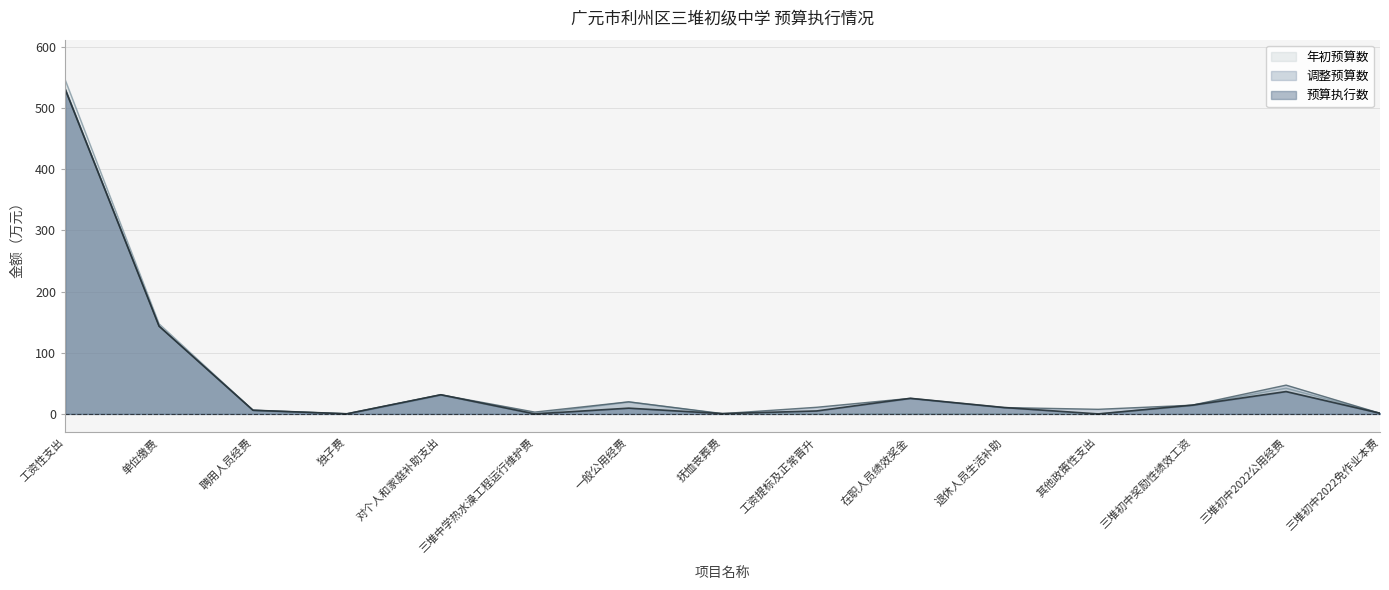

At which label does 年初预算数 reach its minimum?

三堆中学热水澡工程运行维护费